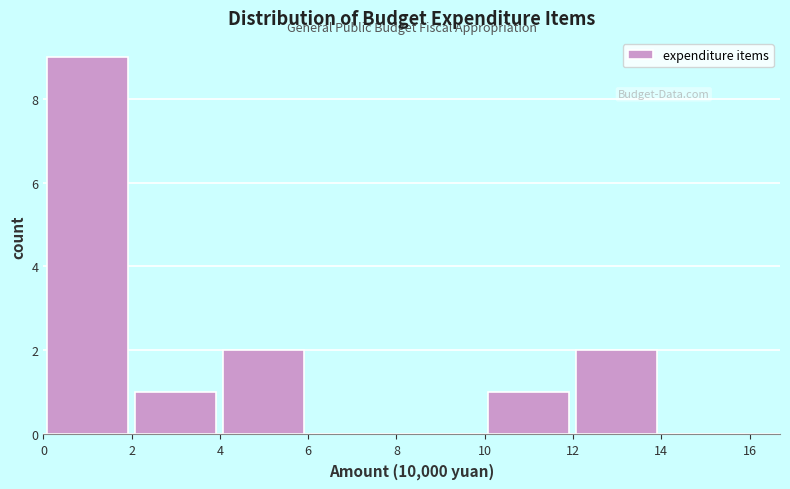

How tall is the bar that spans 0 to 2 on the x-axis? Neither the bar edges nor the heights are printed on the chart, so give them approximately, as read against the axes.

9